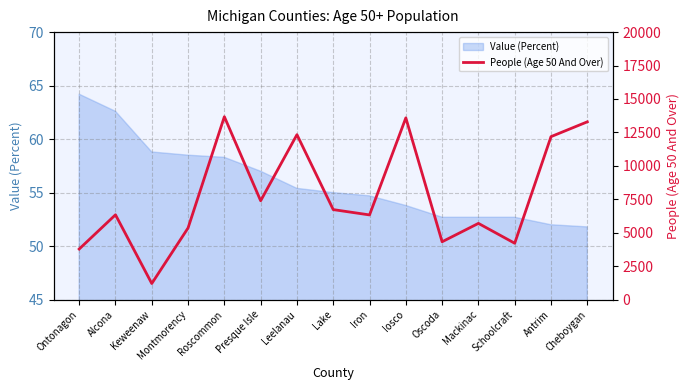

Is it true that Value (Percent) equals 20.8 at Roscommon?

False